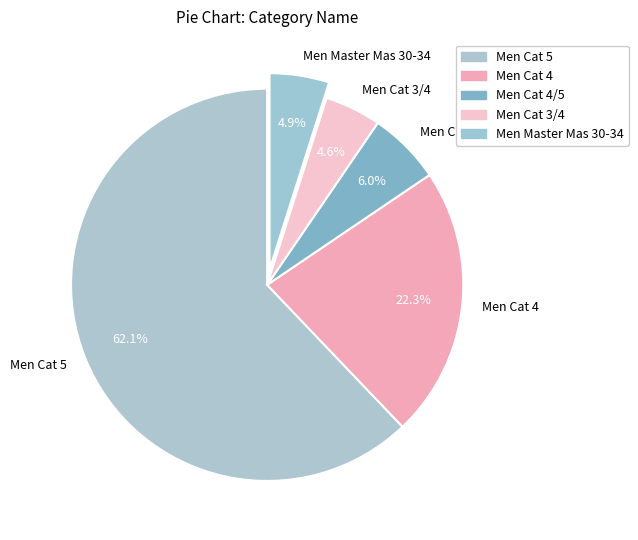

Between Men Cat 4 and Men Master Mas 30-34, which is larger?

Men Cat 4